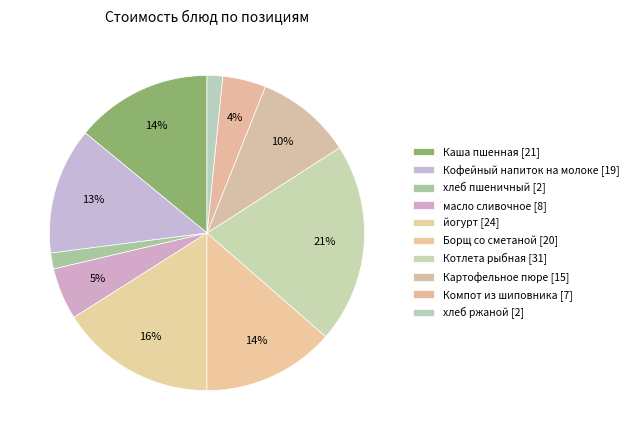

Does Кофейный напиток на молоке represent more than half of the total?

No